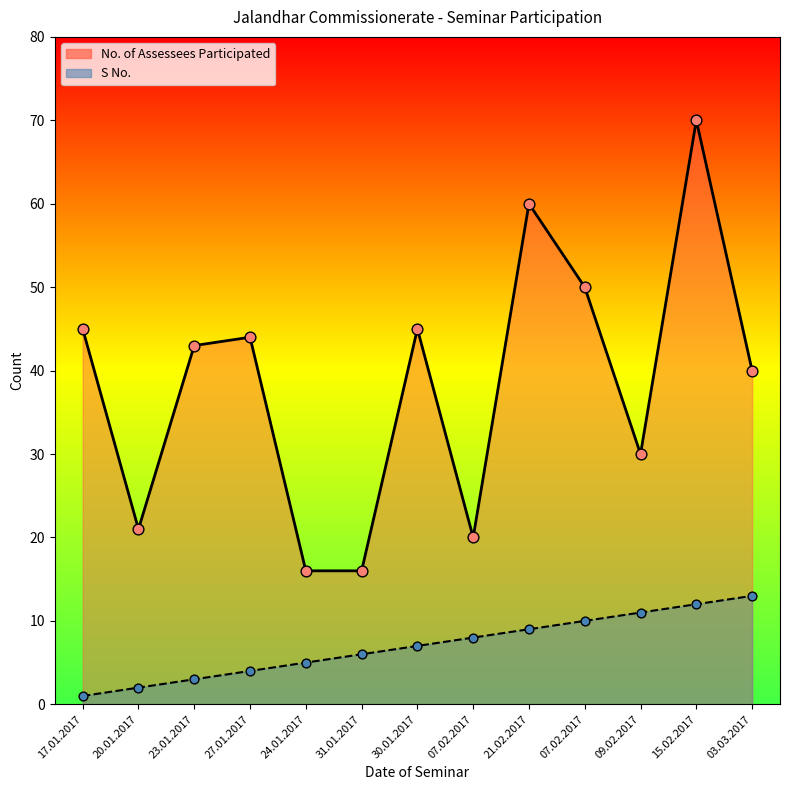

What are all the series names shown in the legend?

S No., No. of Assessees Participated